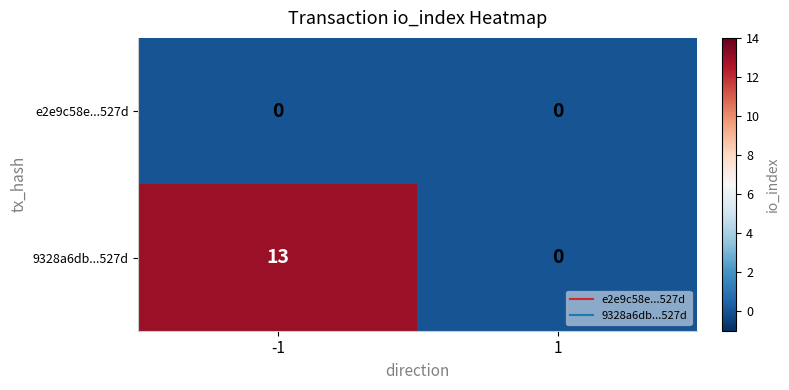

What is the sum of the 9328a6db...527d values at 1 and -1?

13